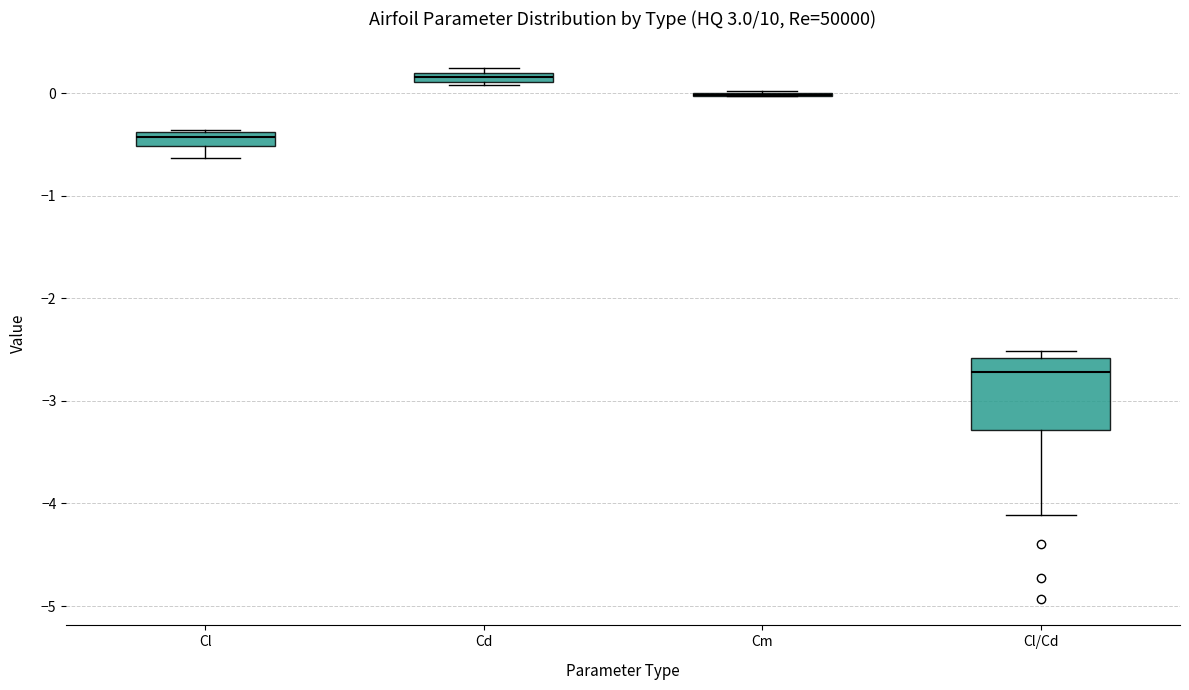

Where does the median line of the box for Cl/Cd sit on the y-axis? The values are not printed on the chart, so give them approximately, as read against the axis.

-2.7